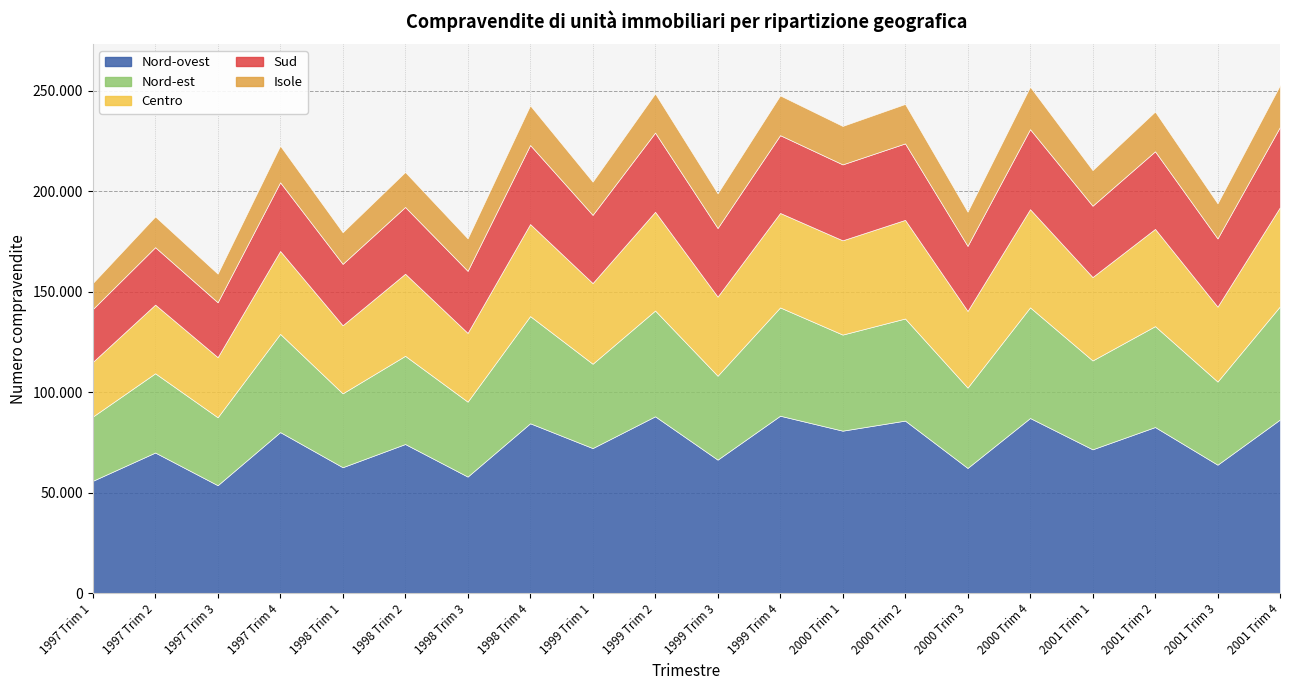

How many lines are shown in the chart?

5